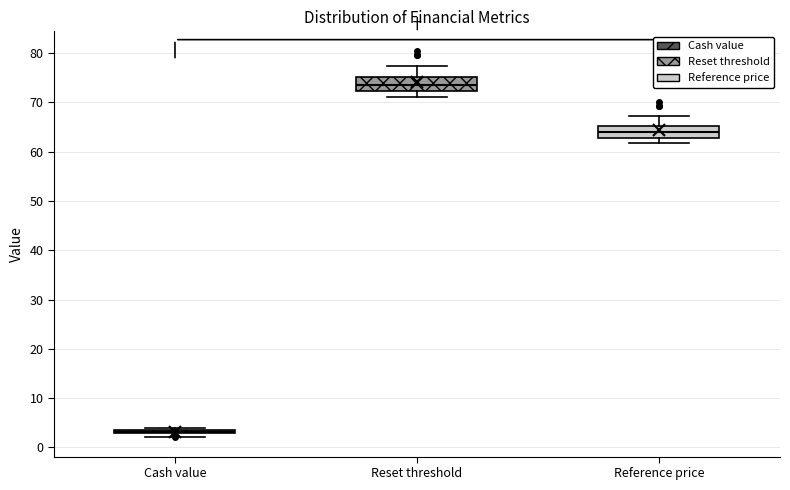

Reading left to right, transcribe this box plot: for each box, give where its median line is, the range the box spans, and where its two whiskers end, as read against the y-axis. The values are not printed on the chart, so give them approximately, as read against the axis.

Cash value: box collapsed to a line at 3, whiskers 2 to 4
Reset threshold: median 74, box 72 to 75, whiskers 71 to 77
Reference price: median 64, box 63 to 65, whiskers 62 to 67